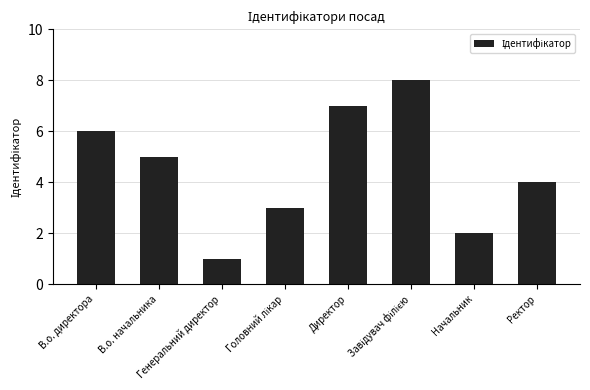

What is the difference between the maximum and minimum values?

7